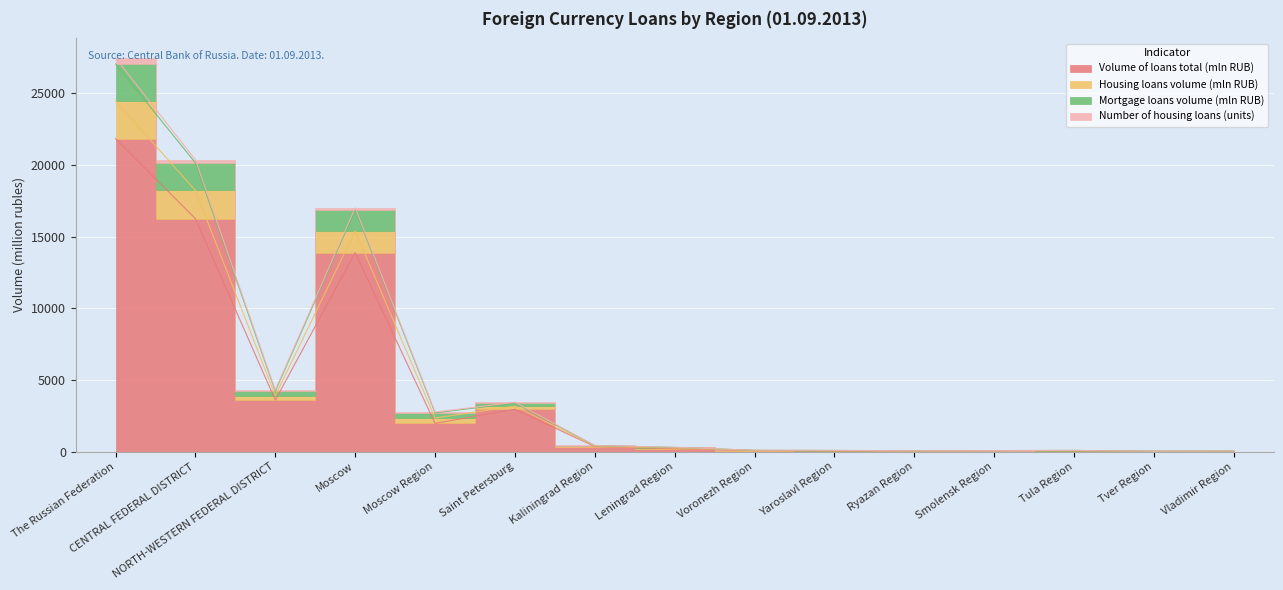

How many data points in Mortgage loans volume (mln RUB) are less than 286?

7